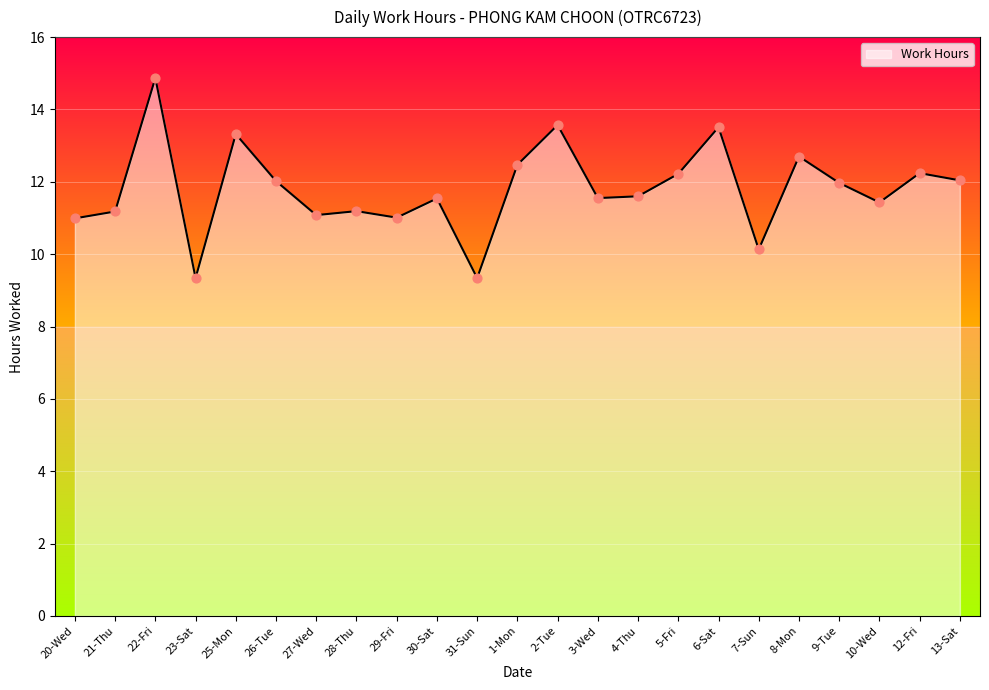

What is the ratio of the value at 13-Sat to the value at 2-Tue?

0.9